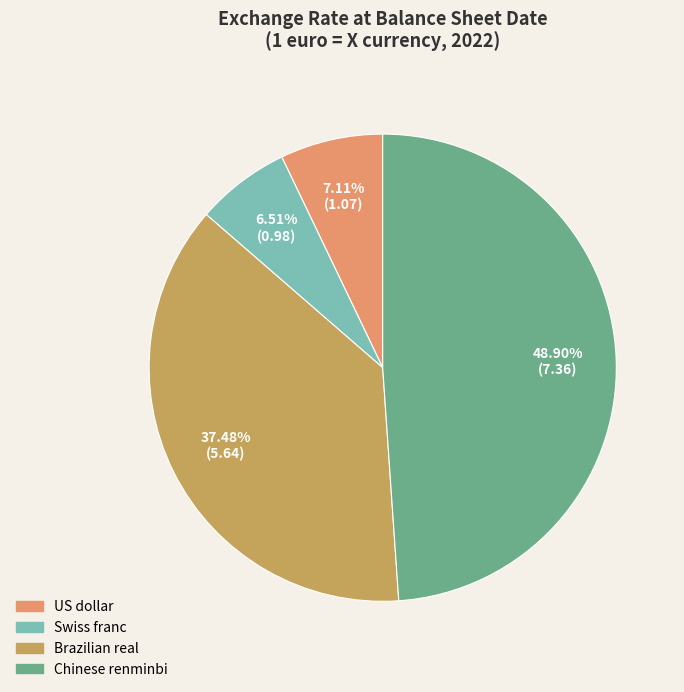

To the nearest percent, what percentage of the pie is Chinese renminbi?

49%